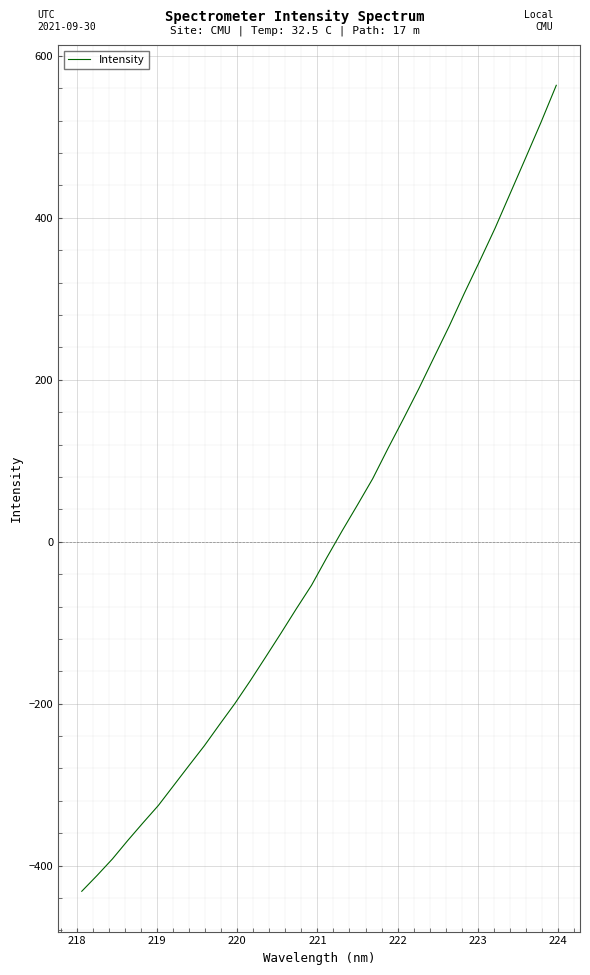

What is the difference between the second highest and minimum values?

949.7